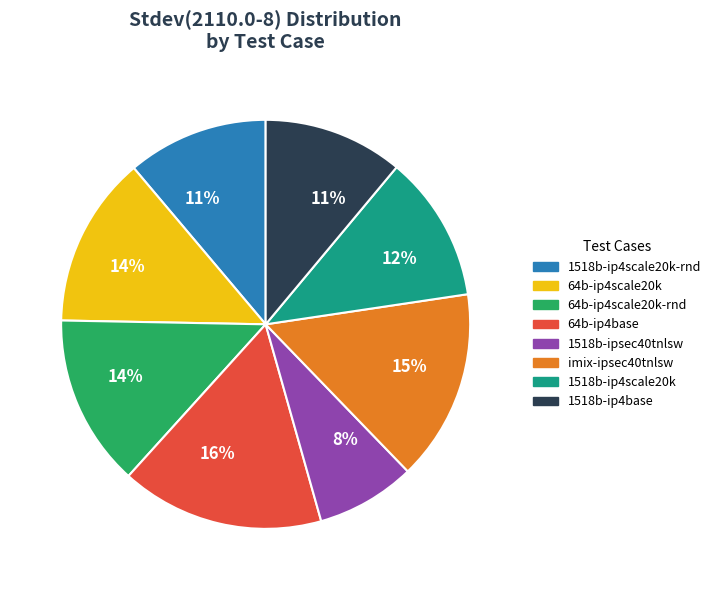

To the nearest percent, what is the combined percentage of imix-ipsec40tnlsw and 1518b-ip4scale20k?

27%